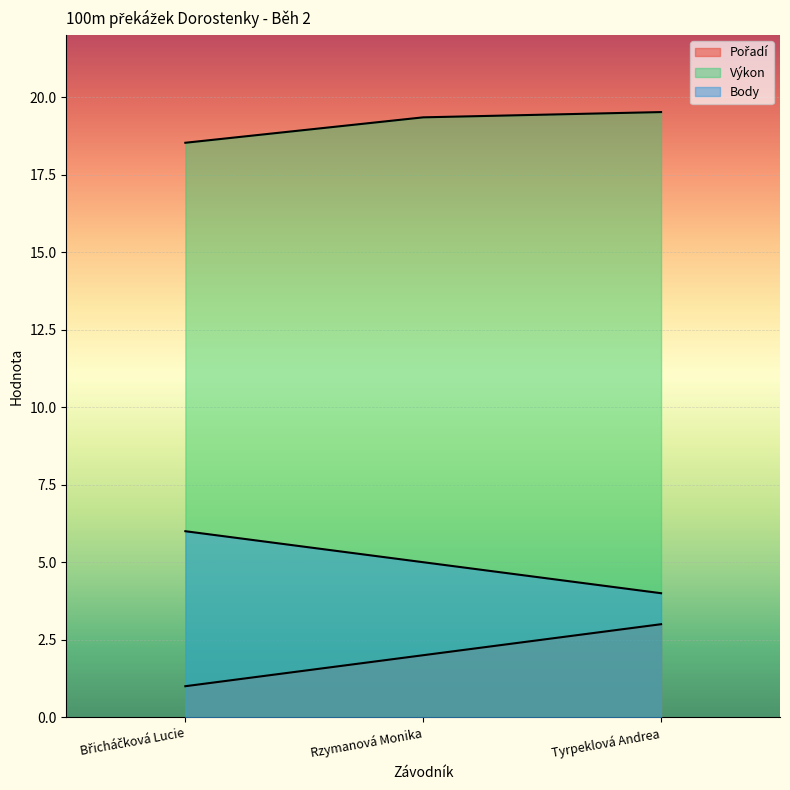

Is the value of Pořadí at Tyrpeklová Andrea greater than the value of Body at Rzymanová Monika?

No